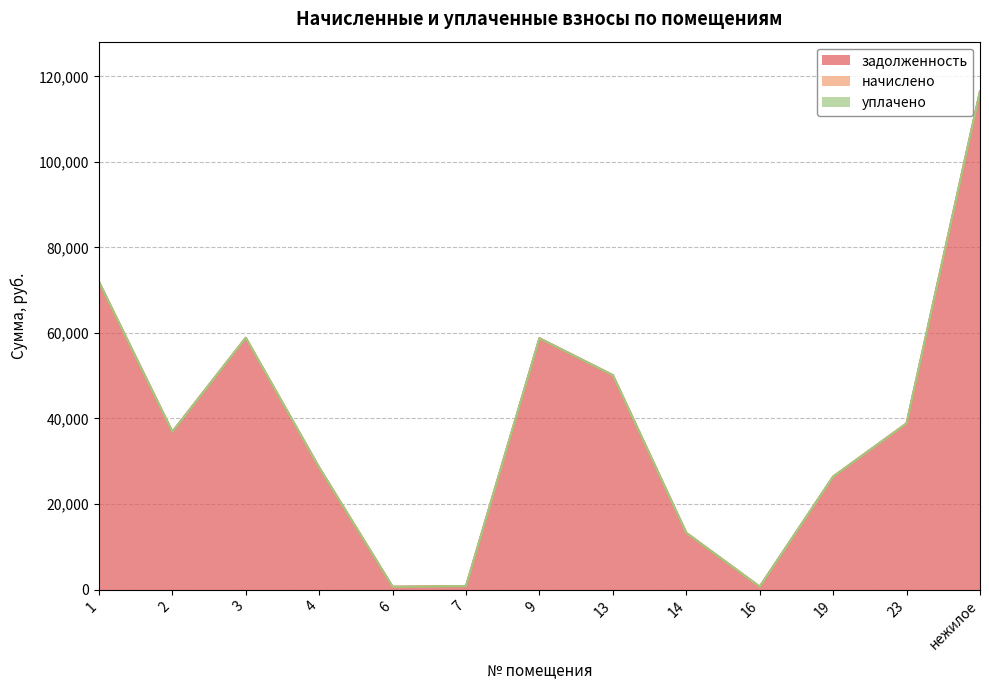

Rank the series at 2 from lowest to highest value.

начислено, уплачено, задолженность